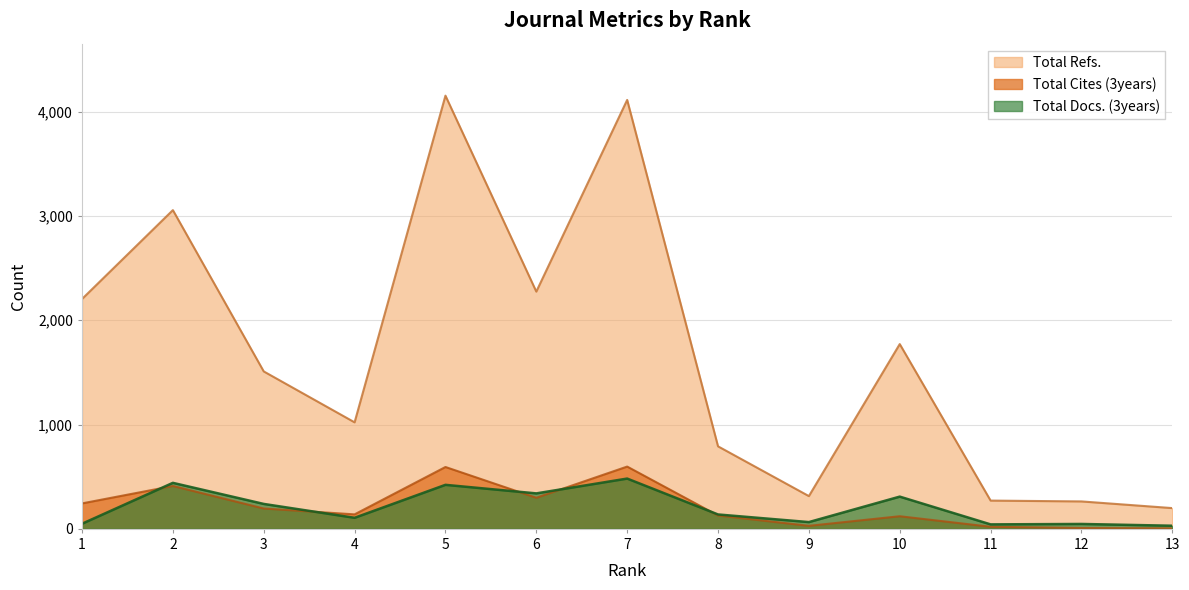

True or false: Total Docs. (3years) has a value of 714 at 2.

False